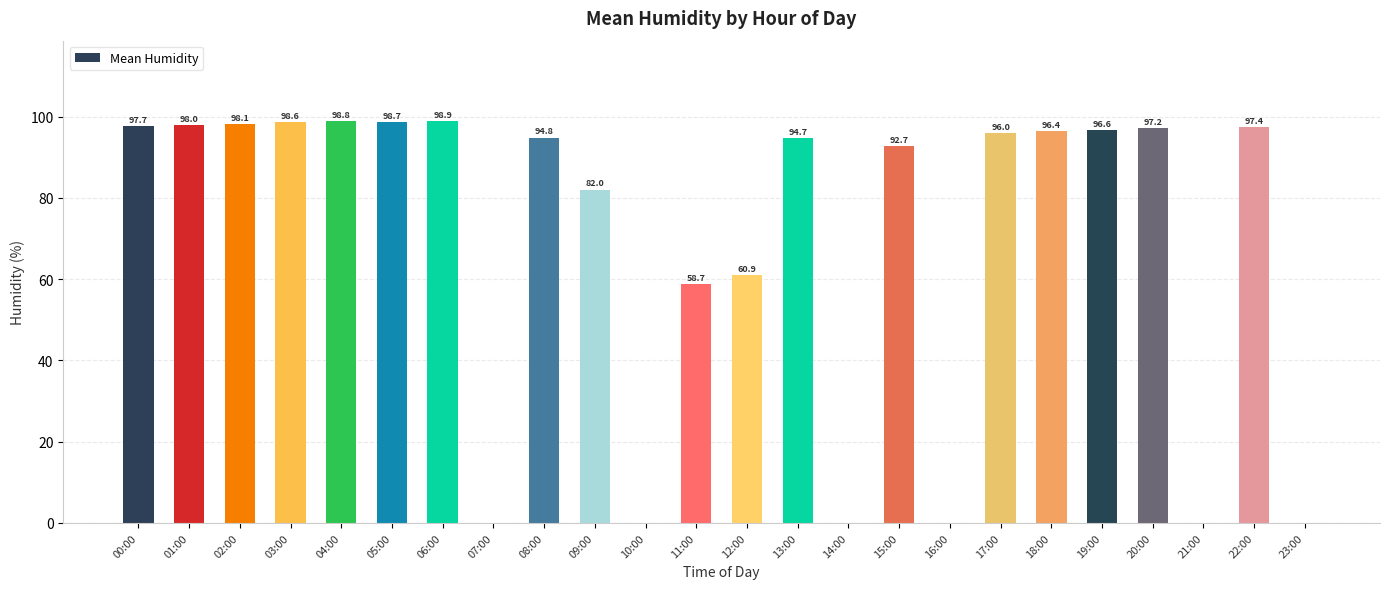

Is it true that the value at 14:00 is 0.0?

True